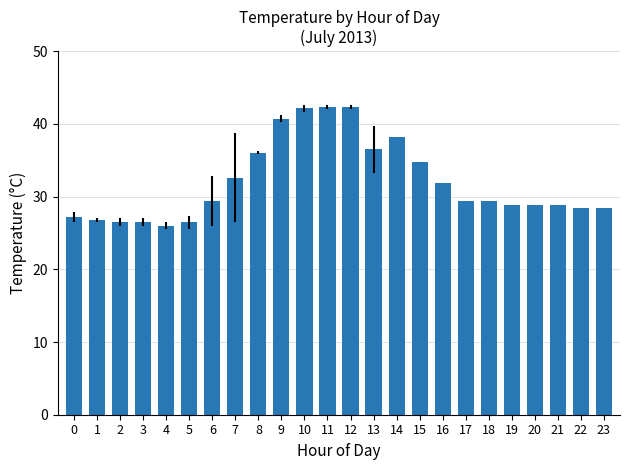

Between 11 and 3, which is larger?

11